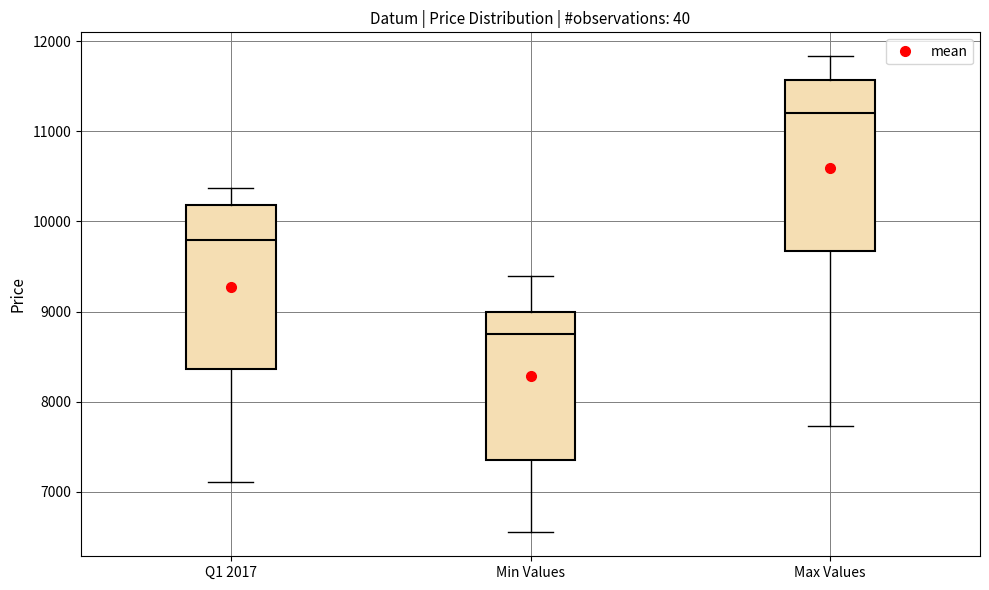

Where does the upper whisker of the box for Max Values end on the y-axis? The values are not printed on the chart, so give them approximately, as read against the axis.

11800